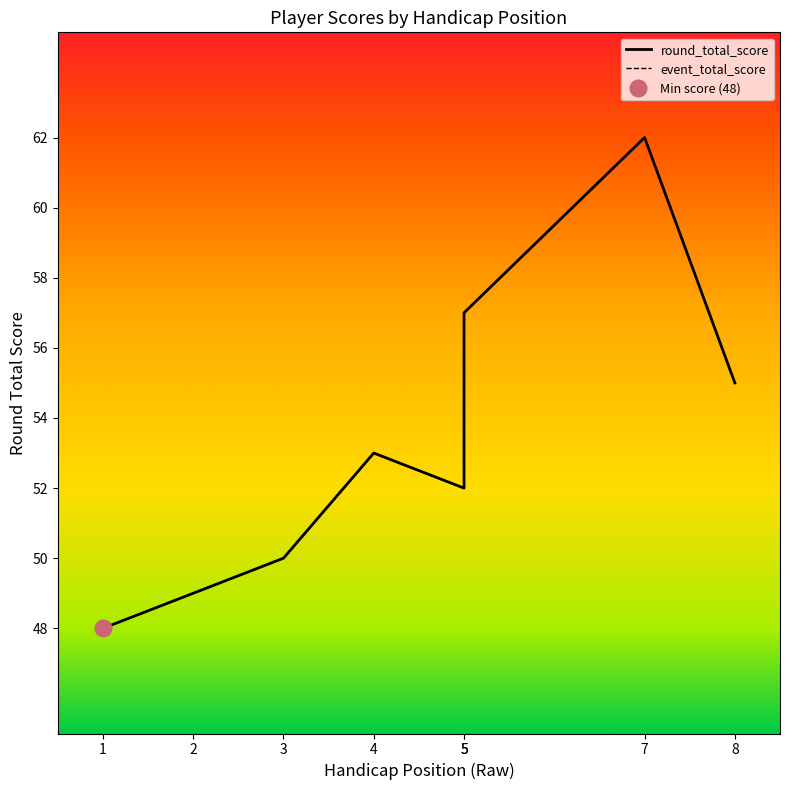

Where does the event_total_score series first go above 53?

5